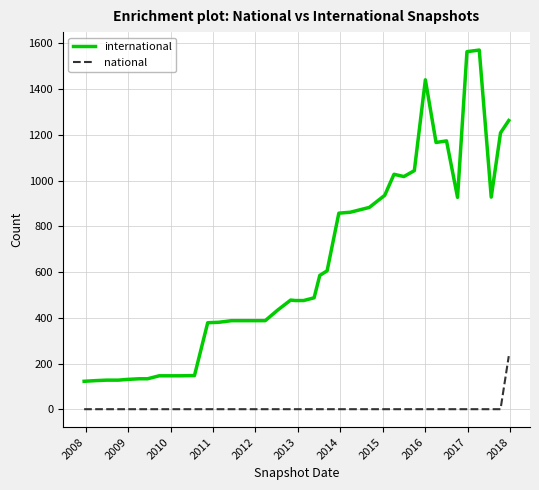

Which series has the largest total across all categories?

international